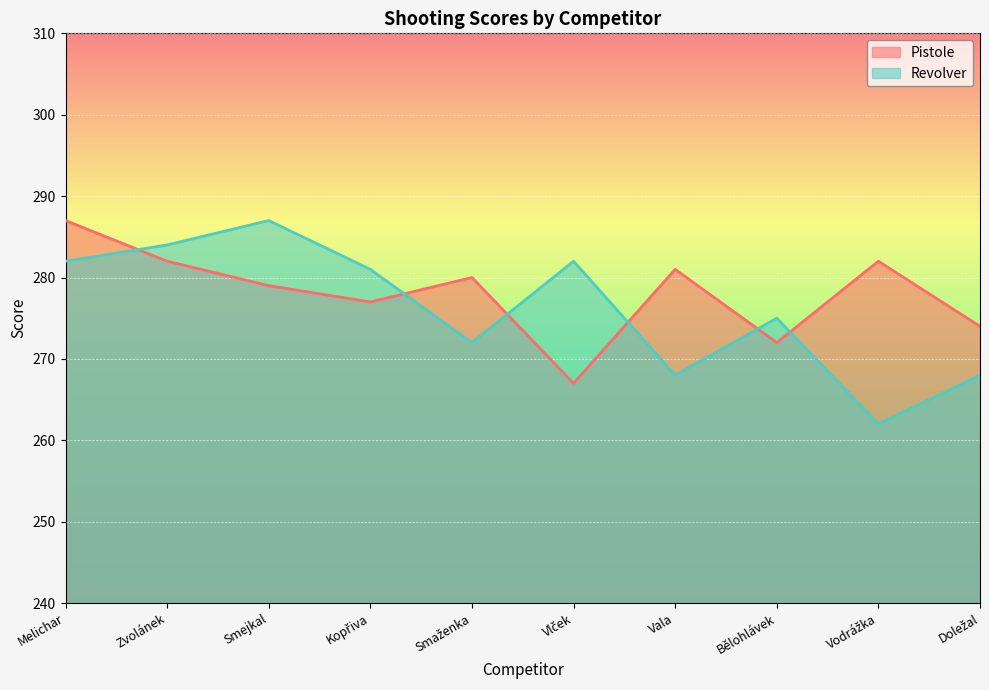

What is the label of the 4th point from the left?

Kopřiva